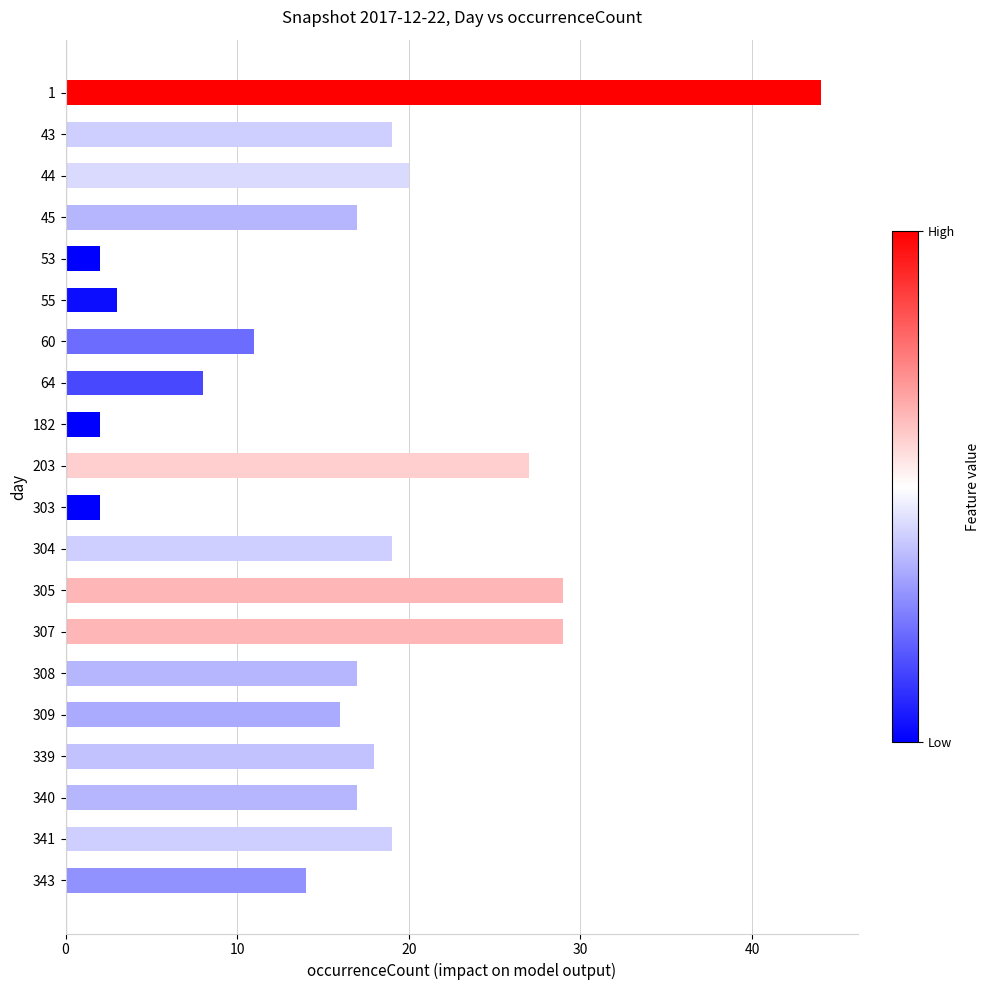

The chart shows a value of 14 at 343. True or false?

True